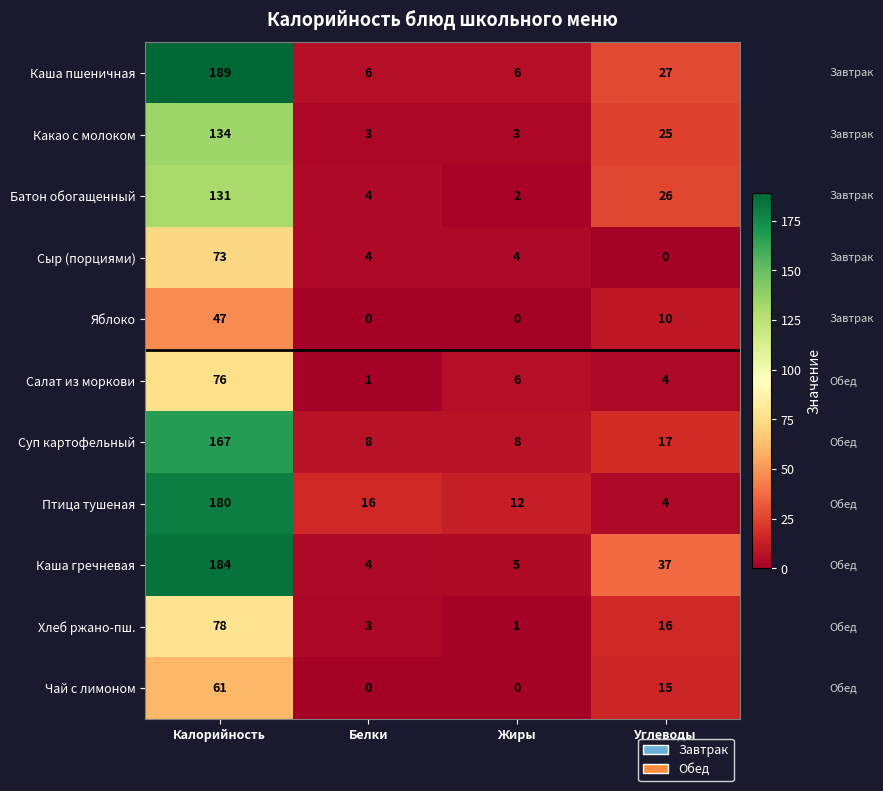

What is the sum of all Чай с лимоном values?

76